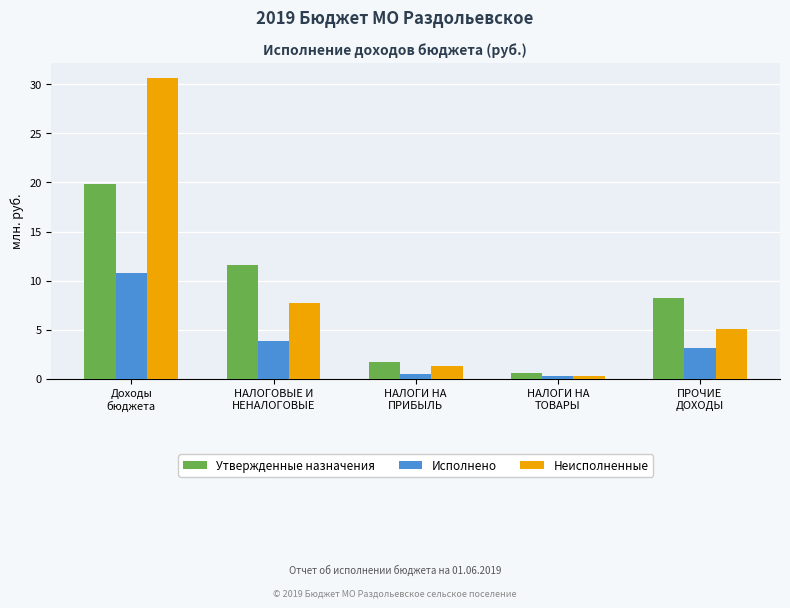

Rank the series by their maximum value, from highest to lowest.

Неисполненные, Утвержденные назначения, Исполнено